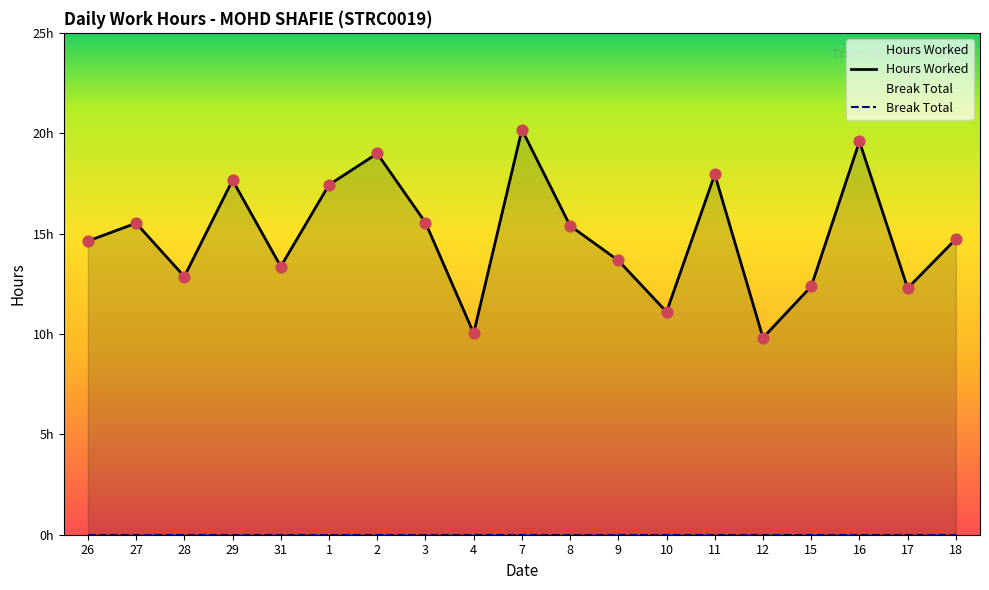

Approximately how many times larger is the value at 3 compared to 18?

1.1